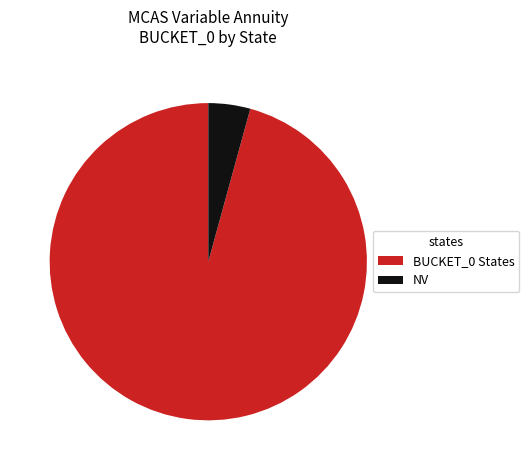

Is it true that BUCKET_0 States is 81% of the pie?

False